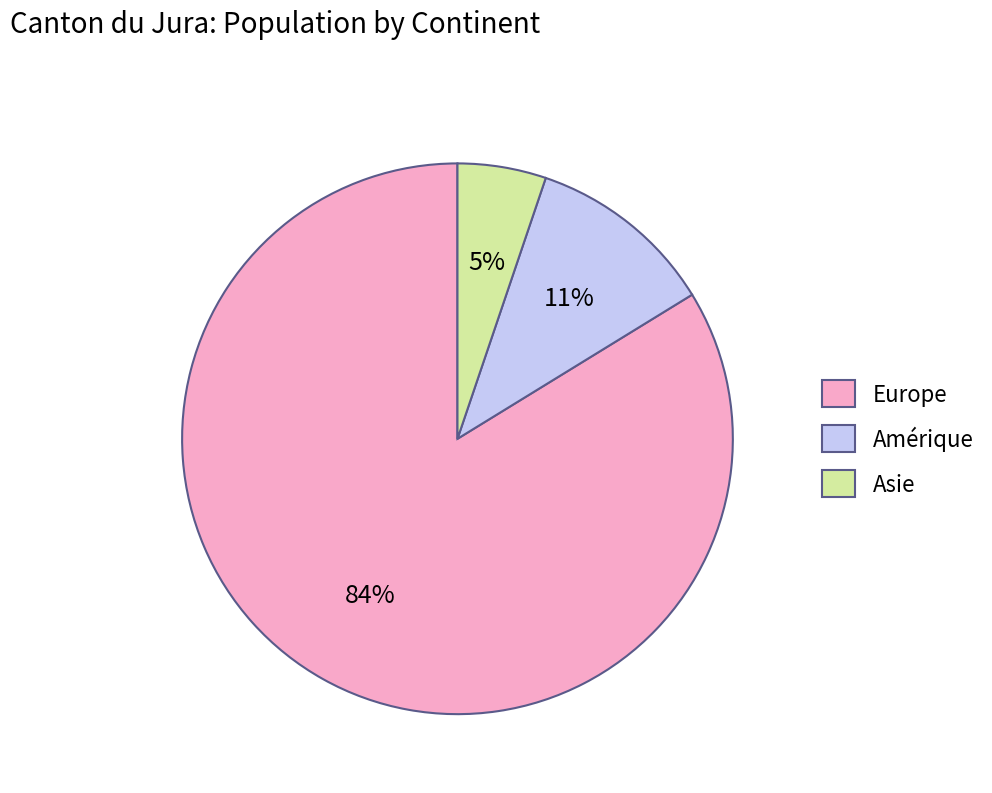

Is there a majority slice in this chart?

Yes